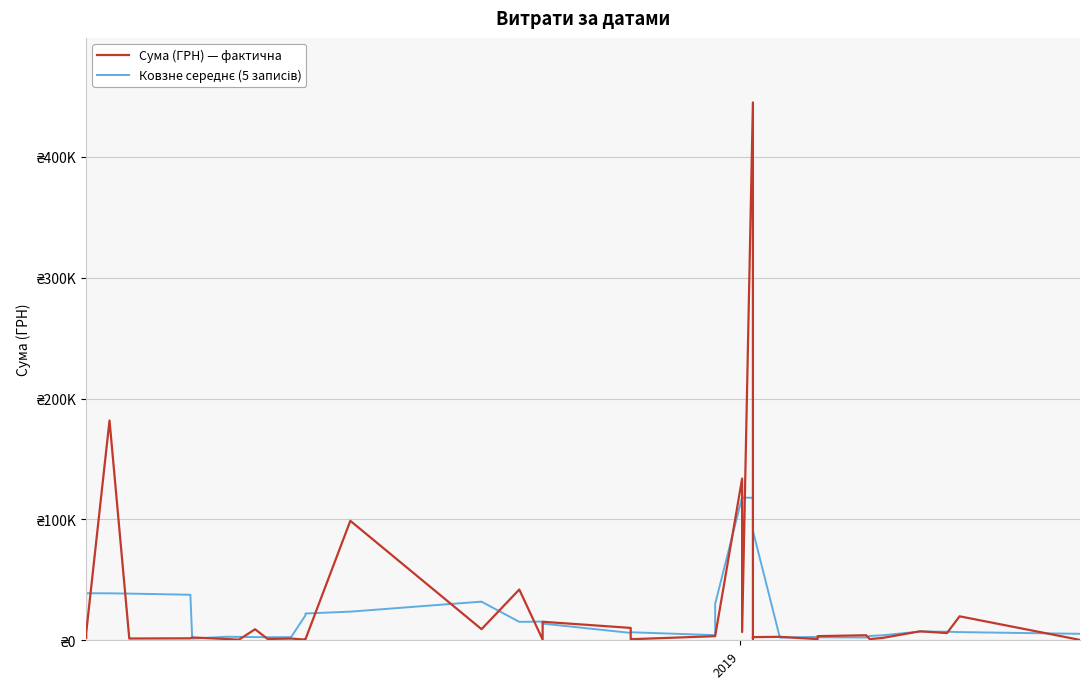

Which series ends up on top after the final intersection of Ковзне середнє (5 записів) and Сума (ГРН) — фактична?

Ковзне середнє (5 записів)